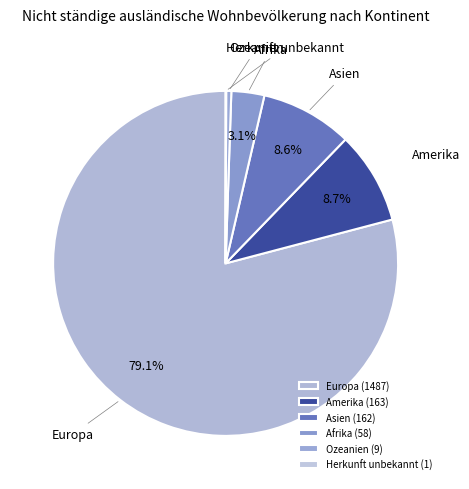

What is the largest slice in the pie chart?

Europa